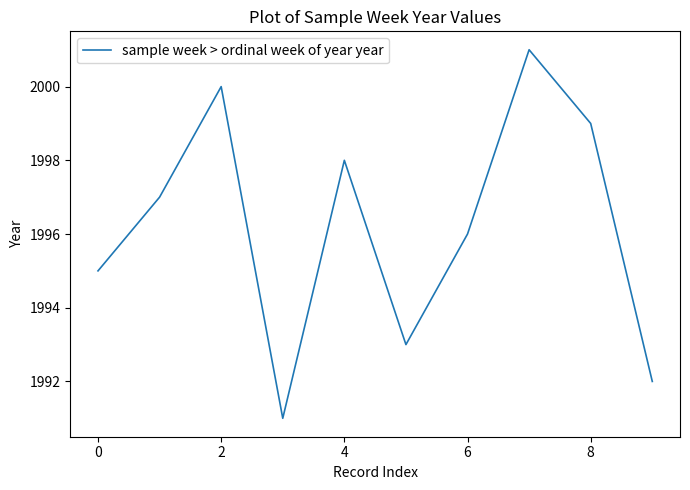

How many series are shown in this chart?

1